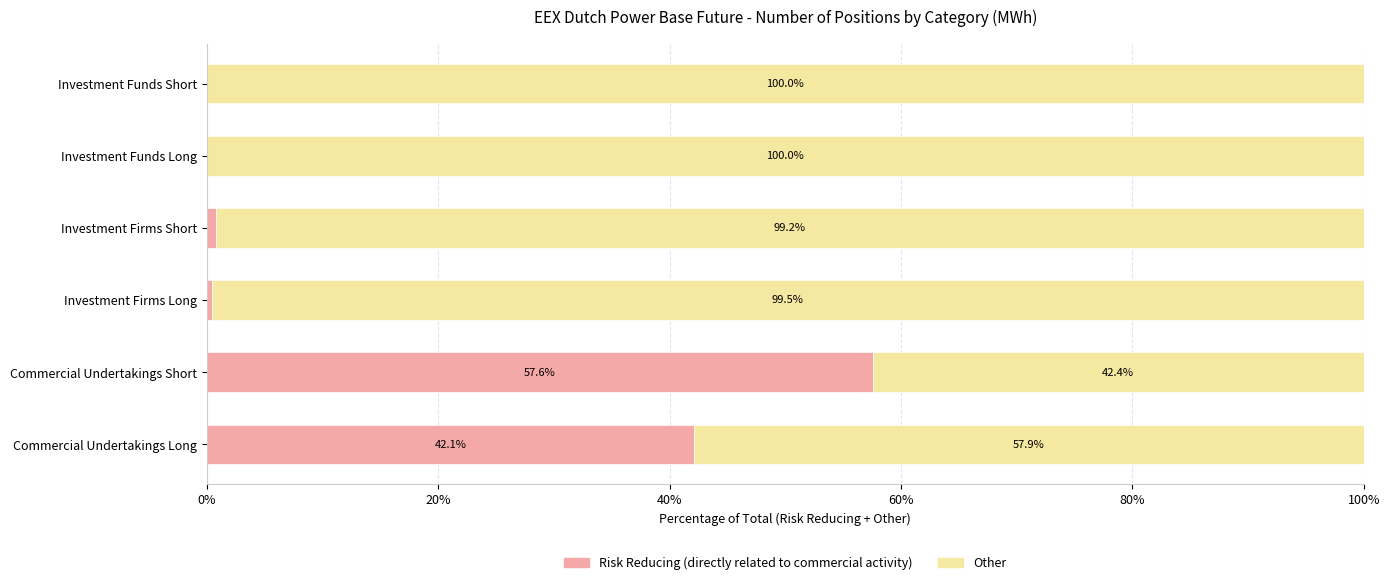

What is the total value across all series at Investment Firms Long?

100.0